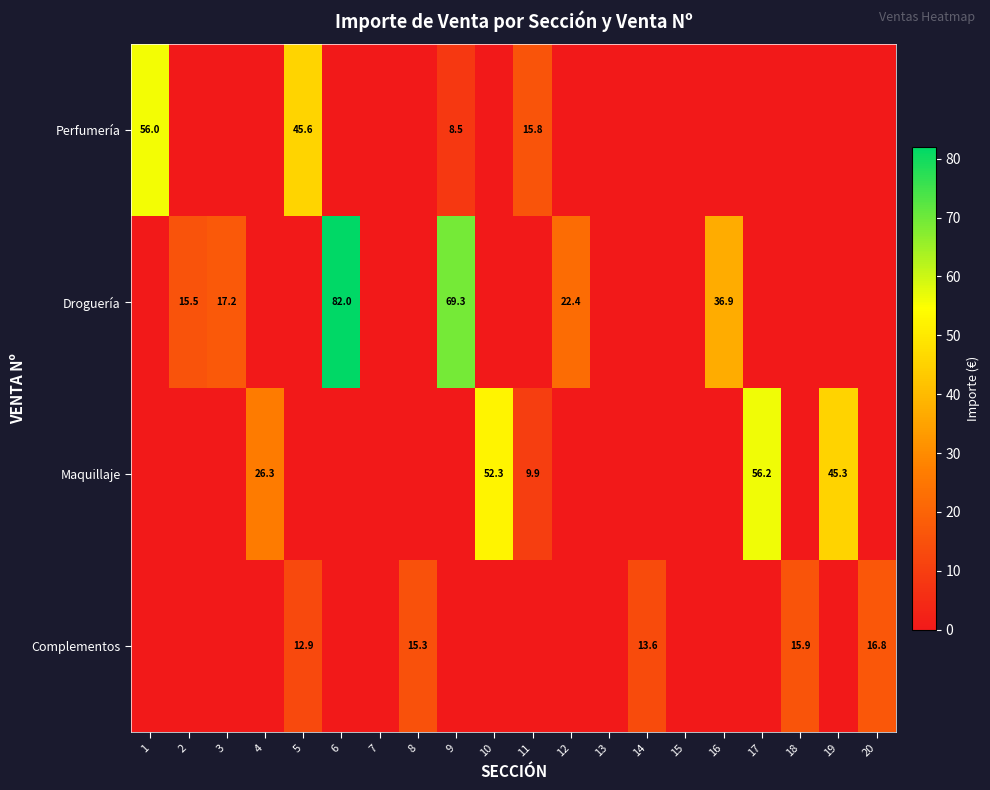

Which has a higher value, 4 or 8?

4